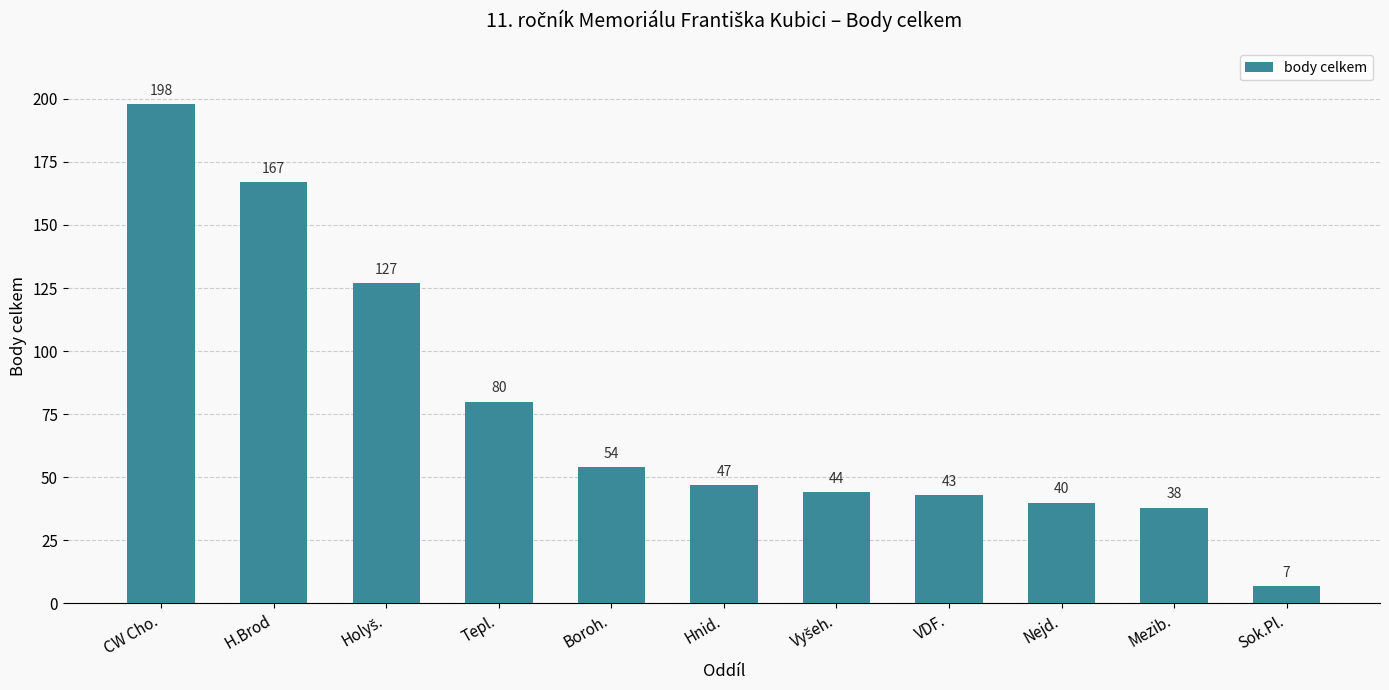

True or false: the data shows 251 at H.Brod.

False